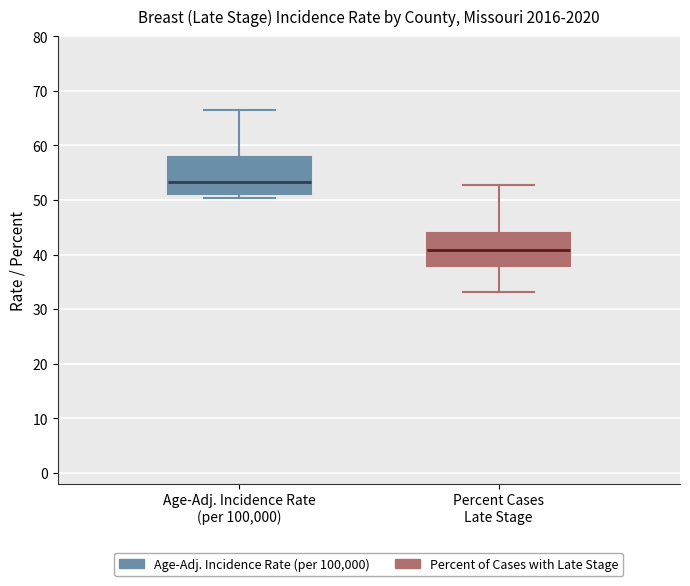

Which box has the lowest median line?

Percent Cases Late Stage